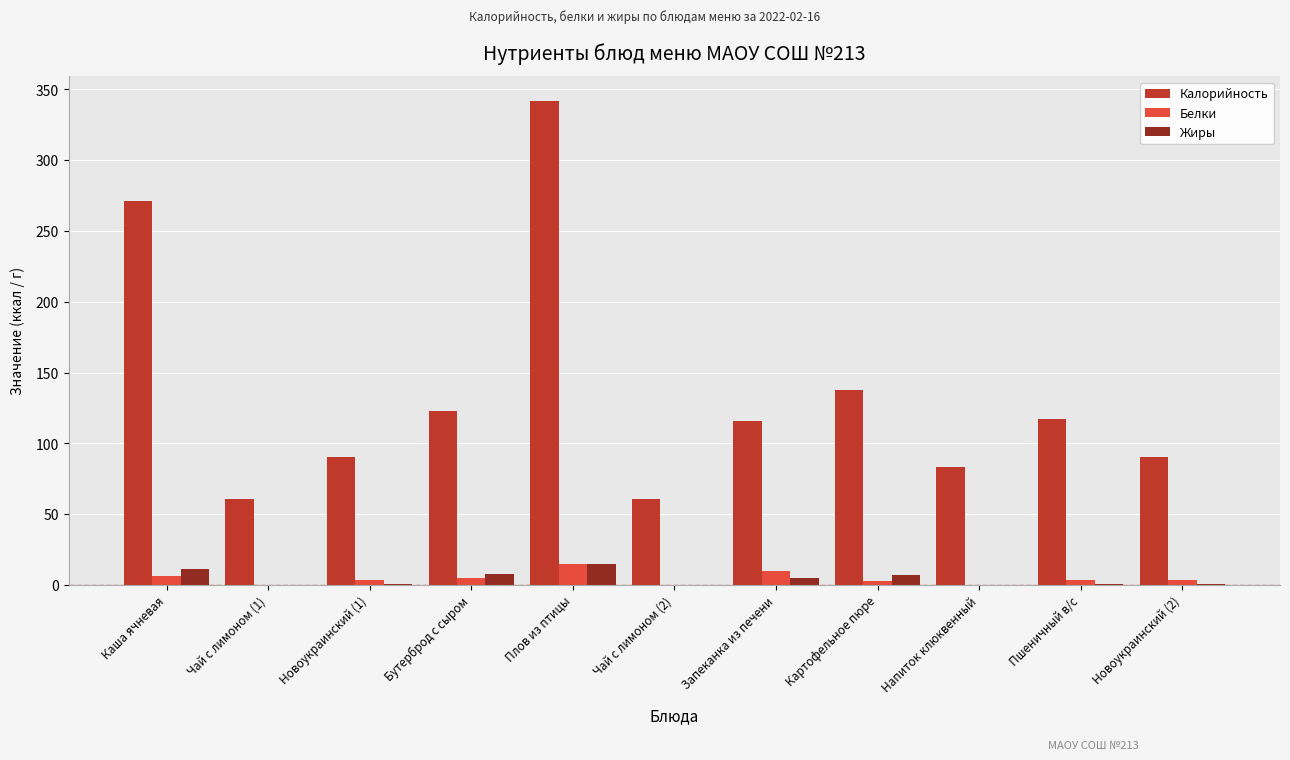

At which category is the sum across all series the highest?

Плов из птицы